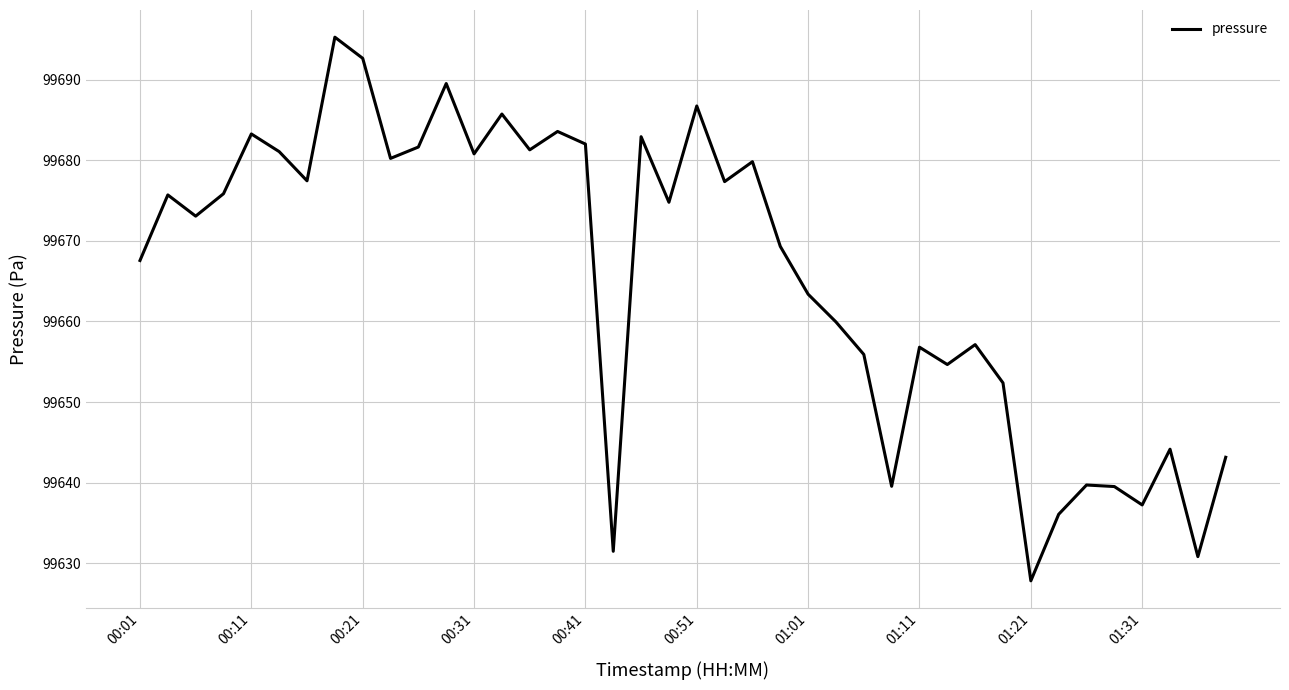

What is the difference between the maximum and minimum values?

67.4